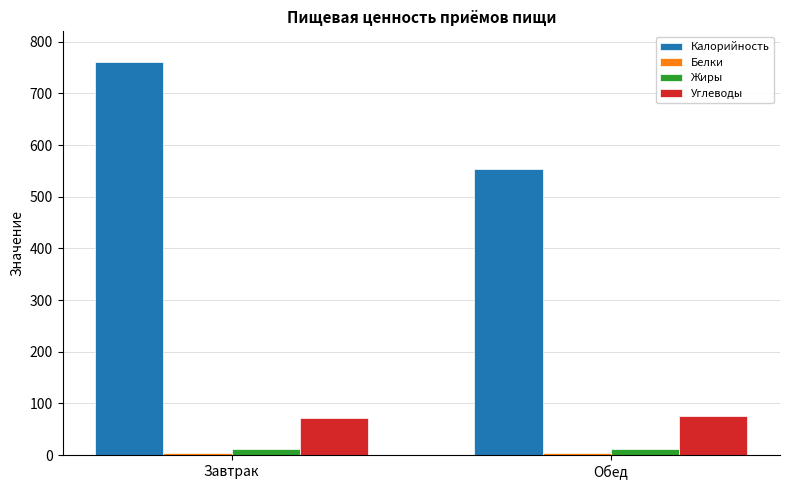

How many categories are shown in the chart?

2